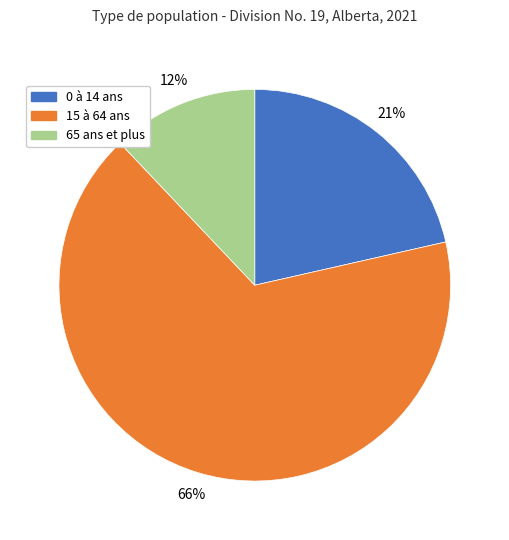

Is there a majority slice in this chart?

Yes